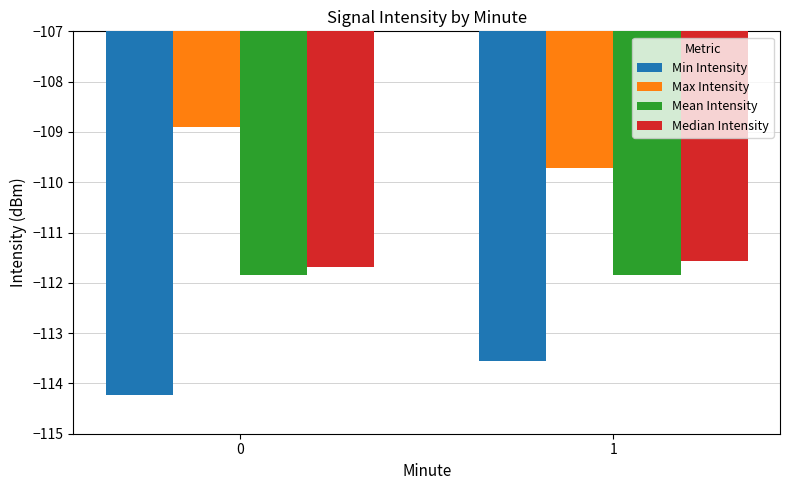

Which series has the largest range (max minus min)?

Max Intensity